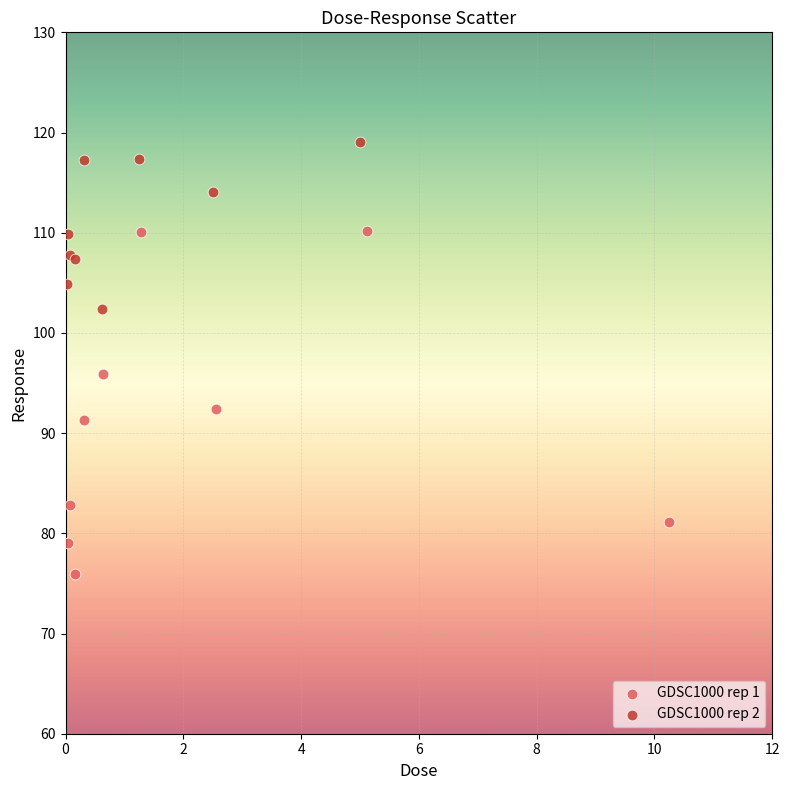

Which series has the widest spread of Y values?

GDSC1000 rep 1